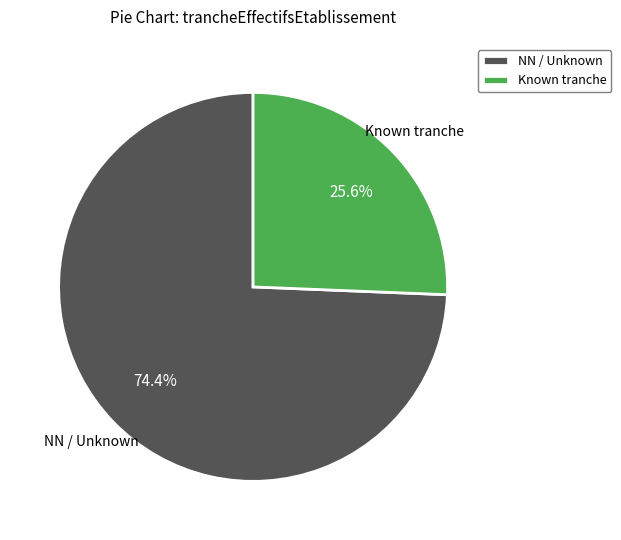

How much of the chart is everything except Known tranche?

74.4%